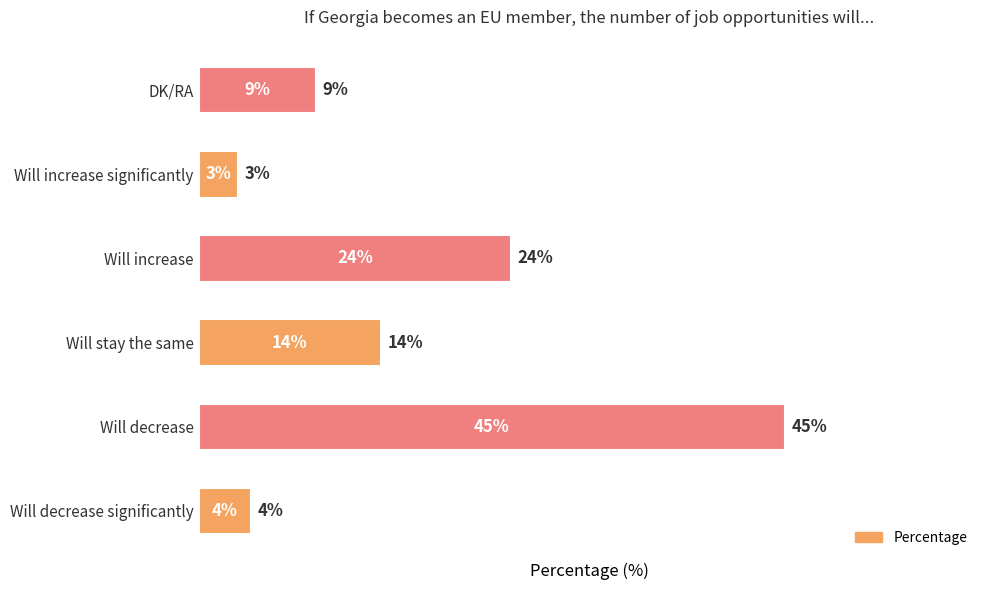

Are the bars horizontal?

Yes